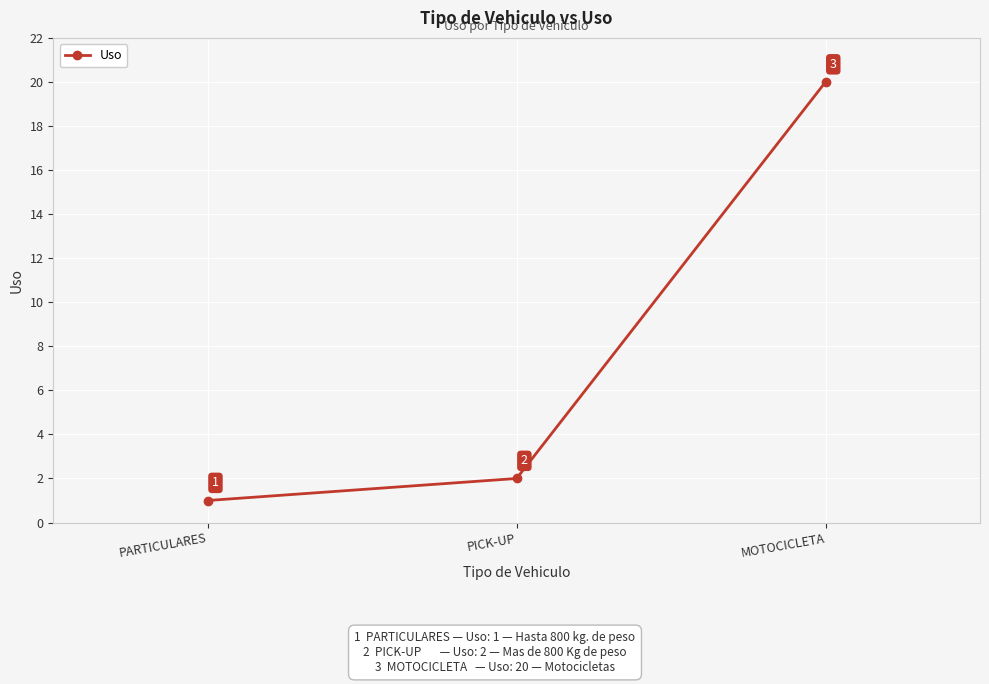

Does the chart display data point markers on the line(s)?

Yes